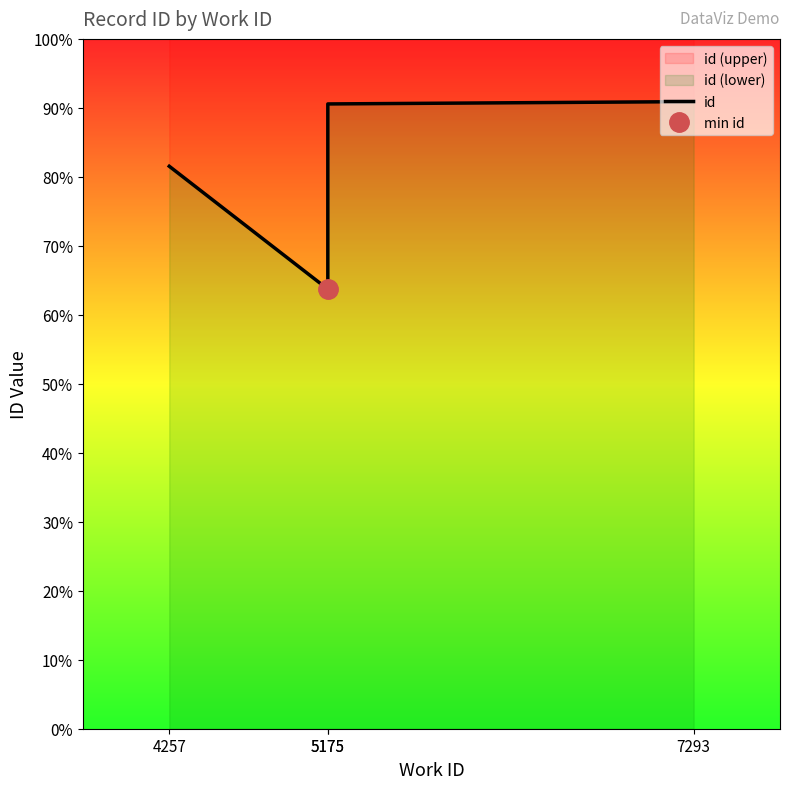

Reading left to right, extract all data points from this chart.

4257=17814	5175=13921	5175=19788	7293=19862